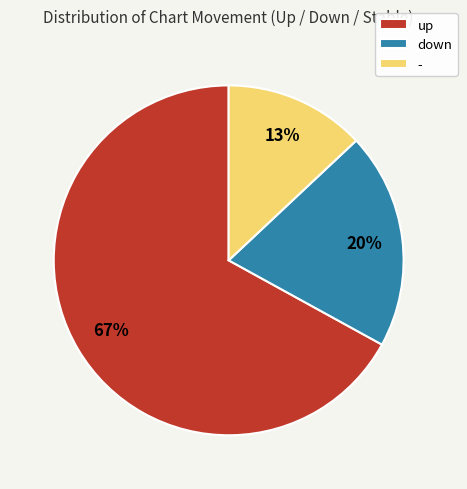

Is it true that - is 2% of the pie?

False